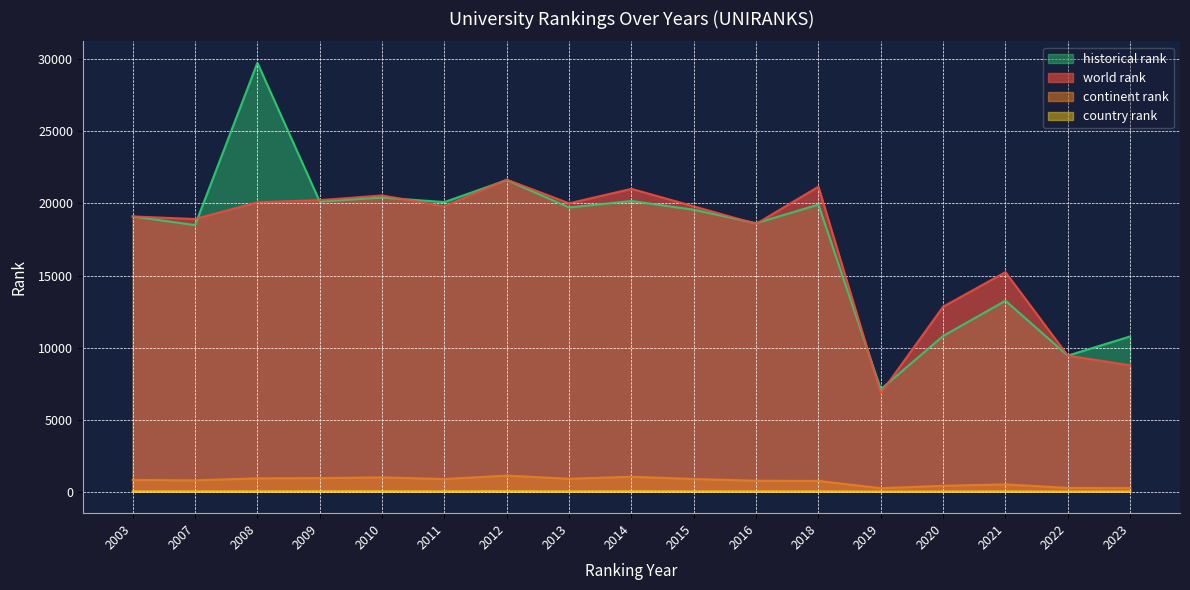

The value of country rank at 2003 is 6. True or false?

False